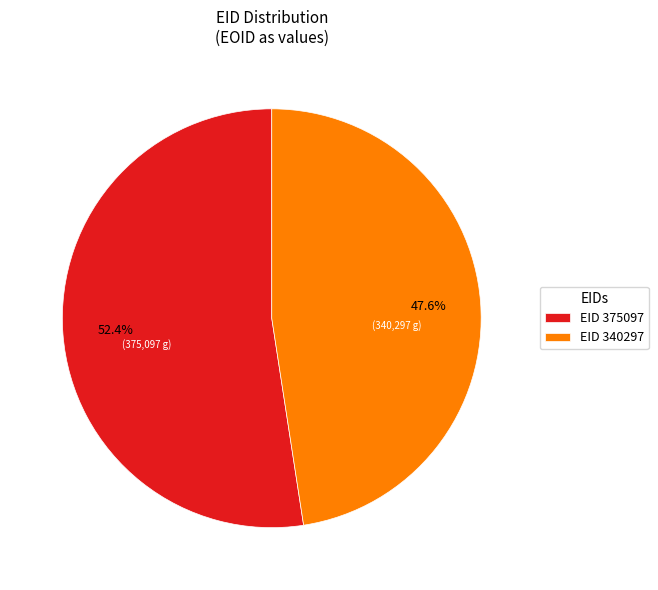

Rank the categories by value from highest to lowest.

EID 375097, EID 340297